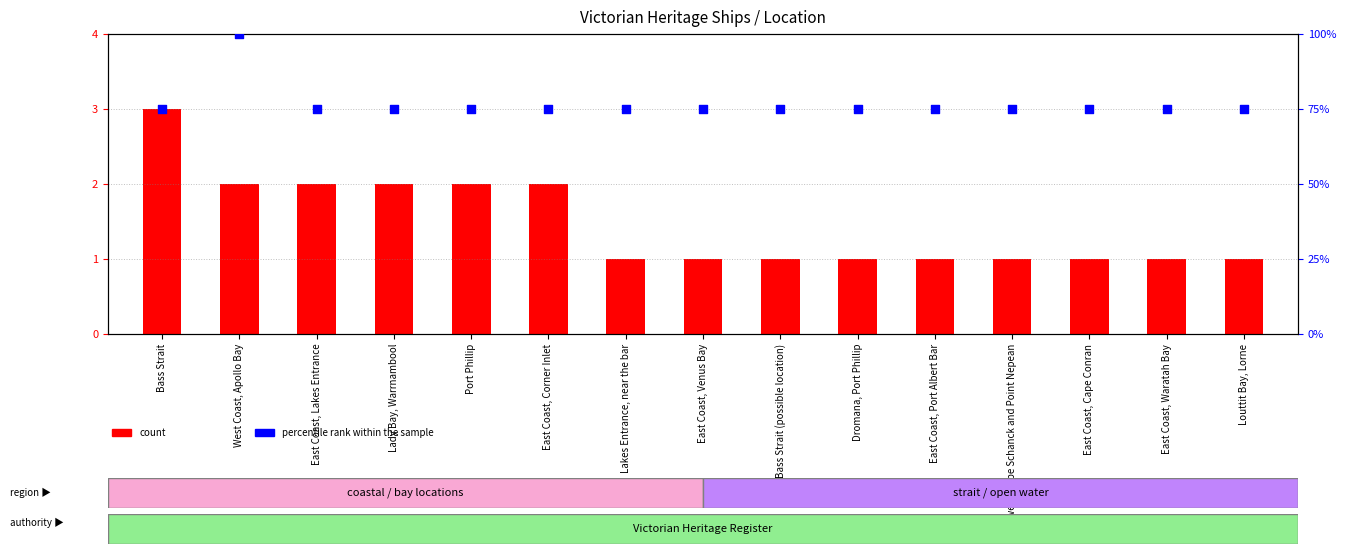

Which series contains the highest Y value?

percentile rank within the sample